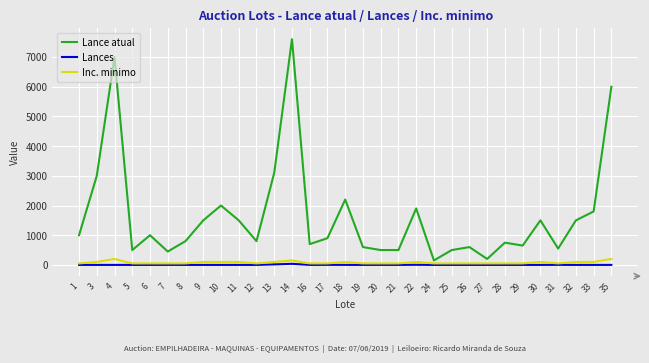

The value of Lance atual at 28 is 341. True or false?

False